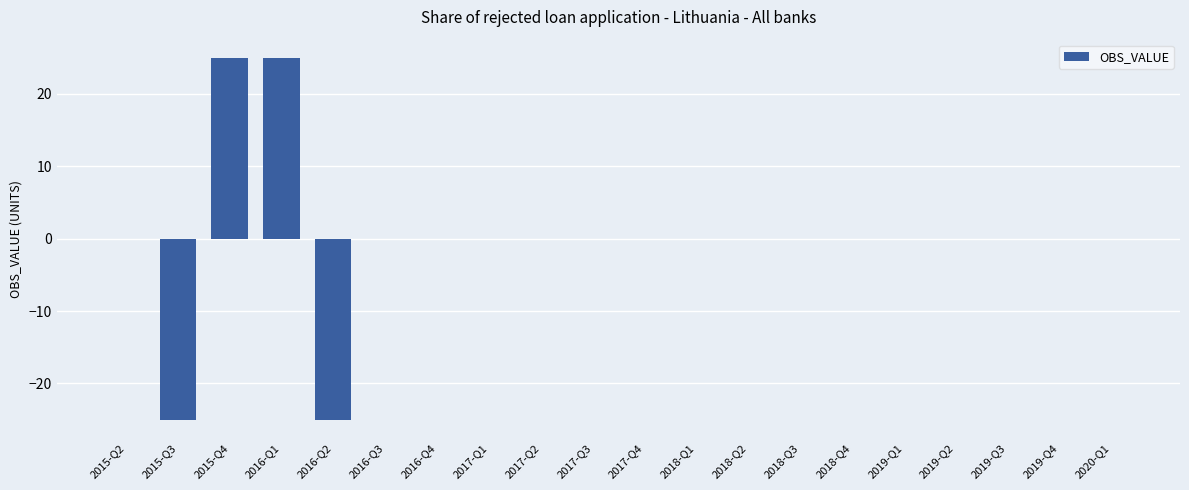

What is the greatest value displayed?

25